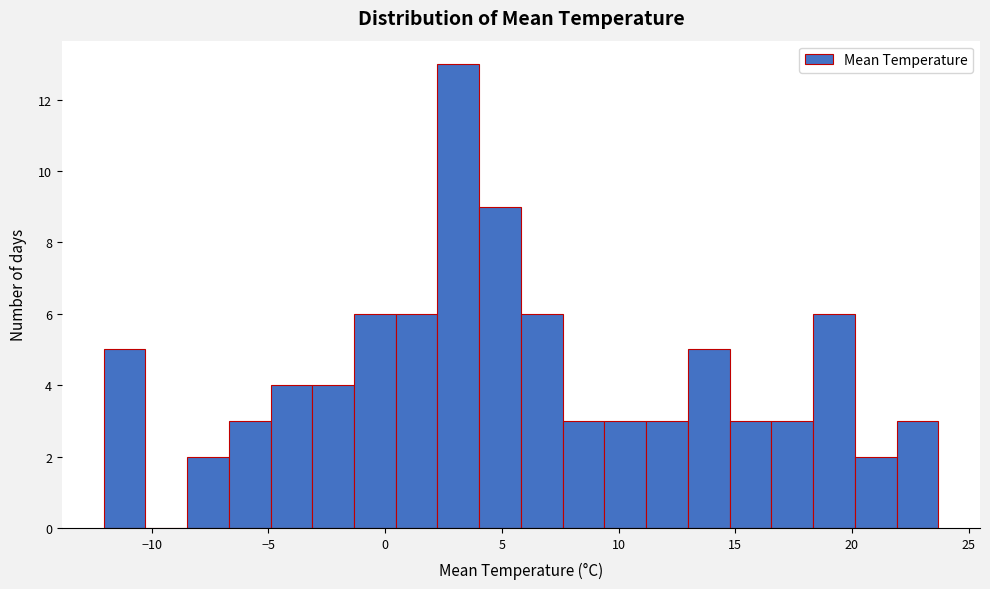

Read against the x-axis, roughly where is the centre of the tallest bar?

3.0